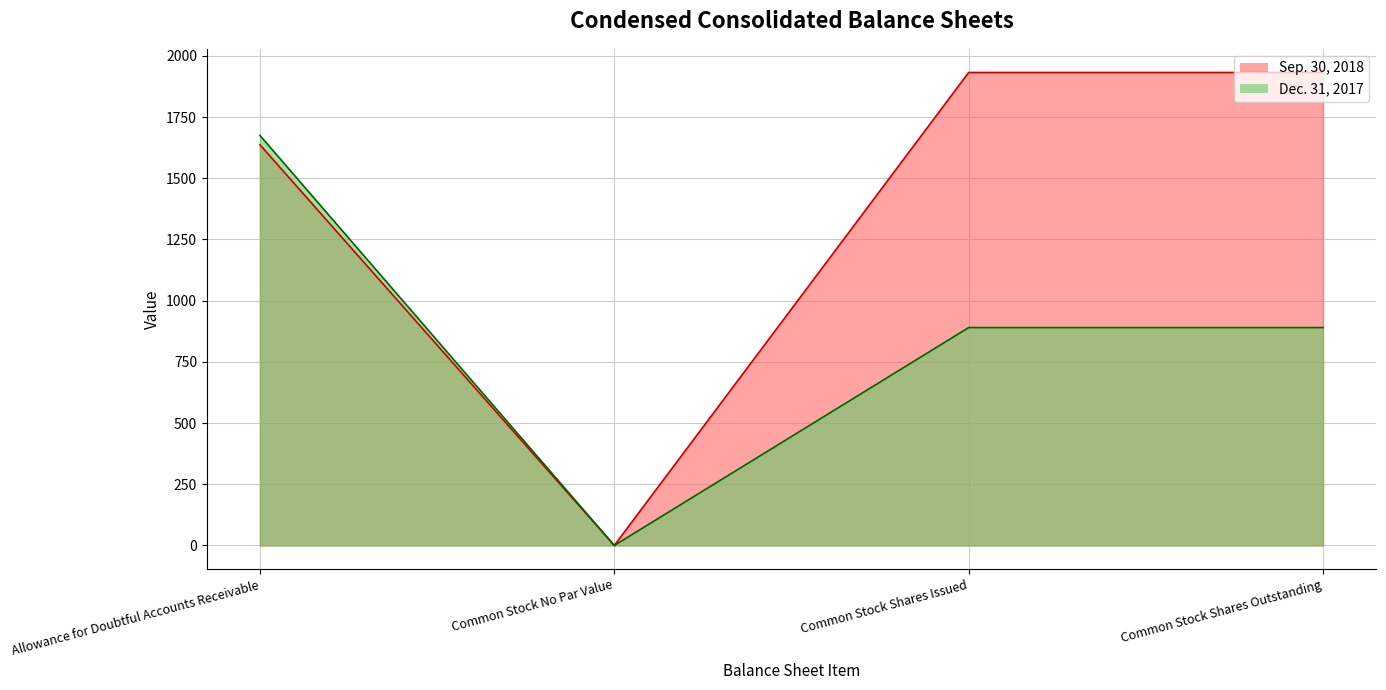

How many lines are shown in the chart?

2